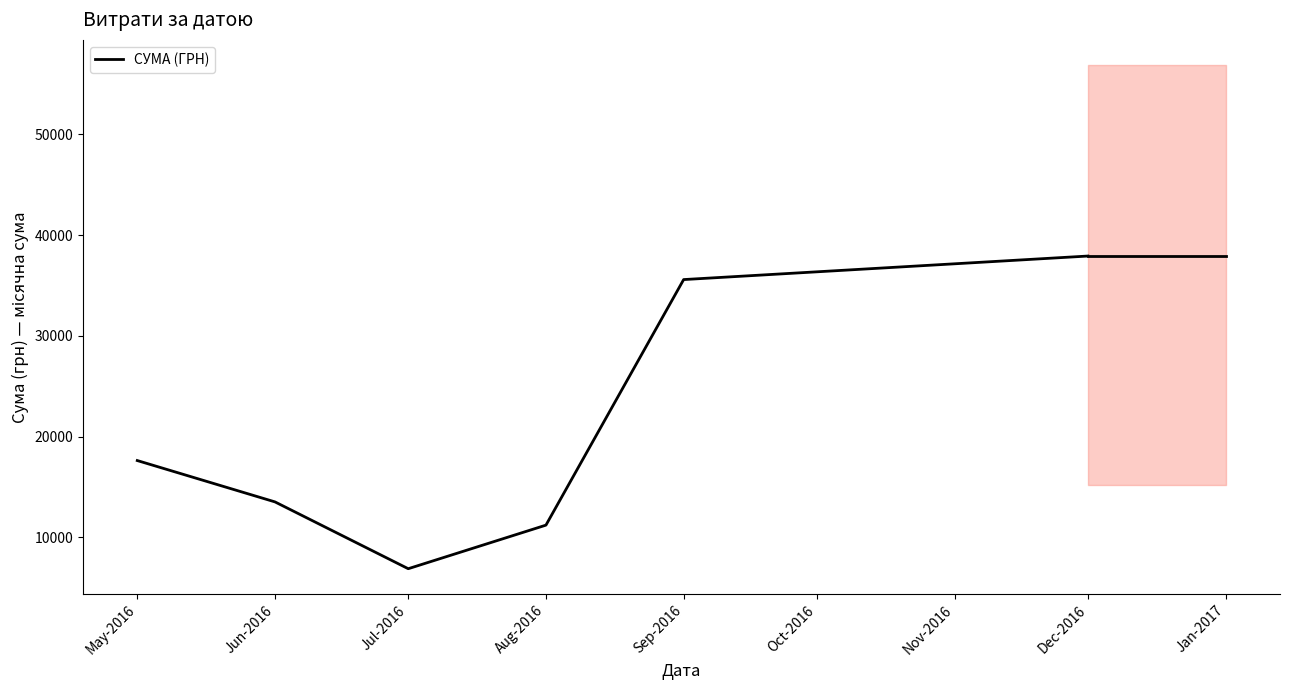

At which label is the value closest to 22395?

May-2016